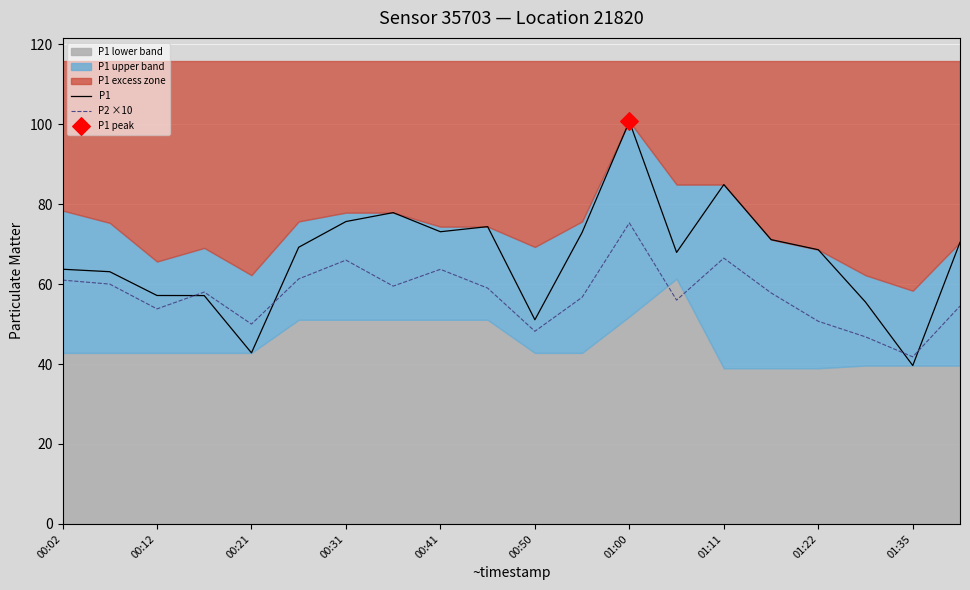

Which series has the largest total across all categories?

P1